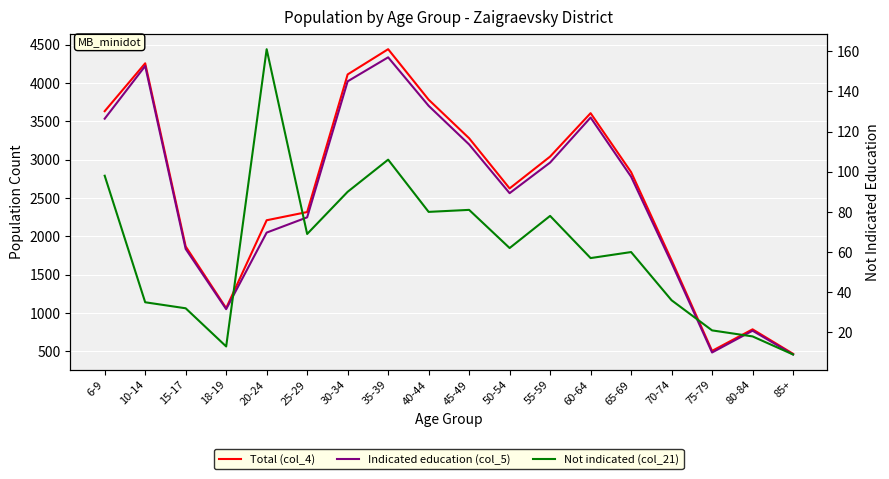

How many data points in Total (col_4) are less than 2838?

9